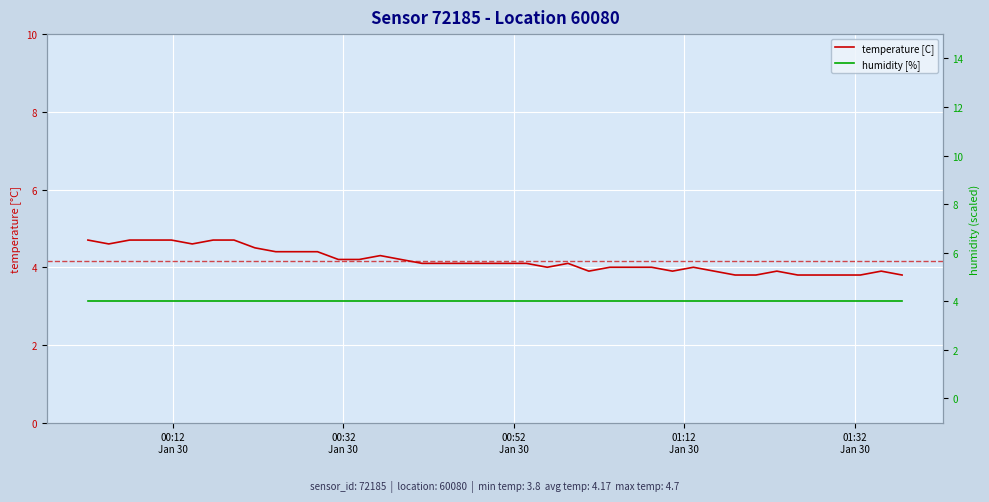

At which category is the sum across all series the highest?

00:12
Jan 30